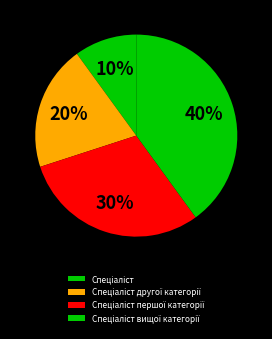

The Спеціаліст другої категорії slice represents 29% of the pie. True or false?

False